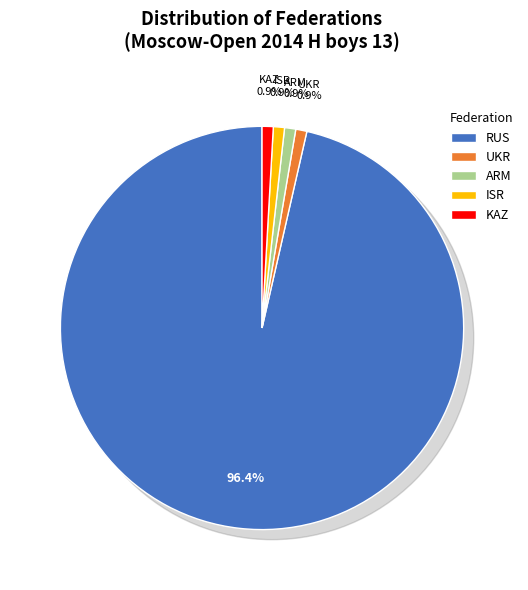

Which category has the smallest portion of the pie?

UKR